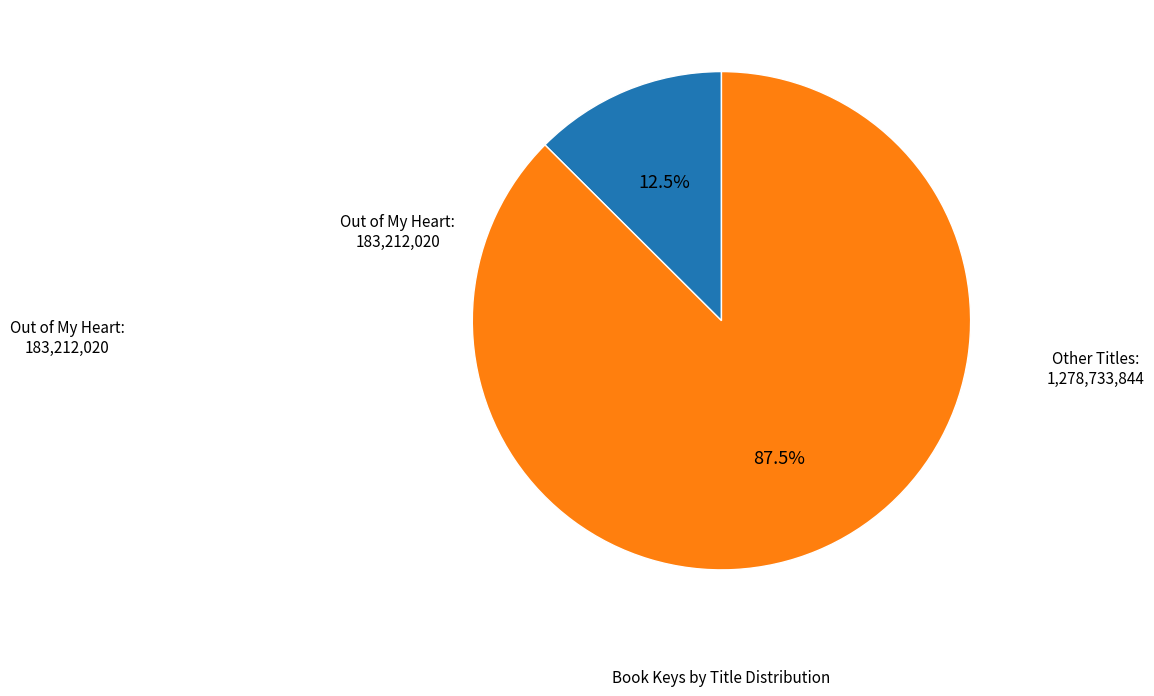

How many slices are in this pie chart?

2